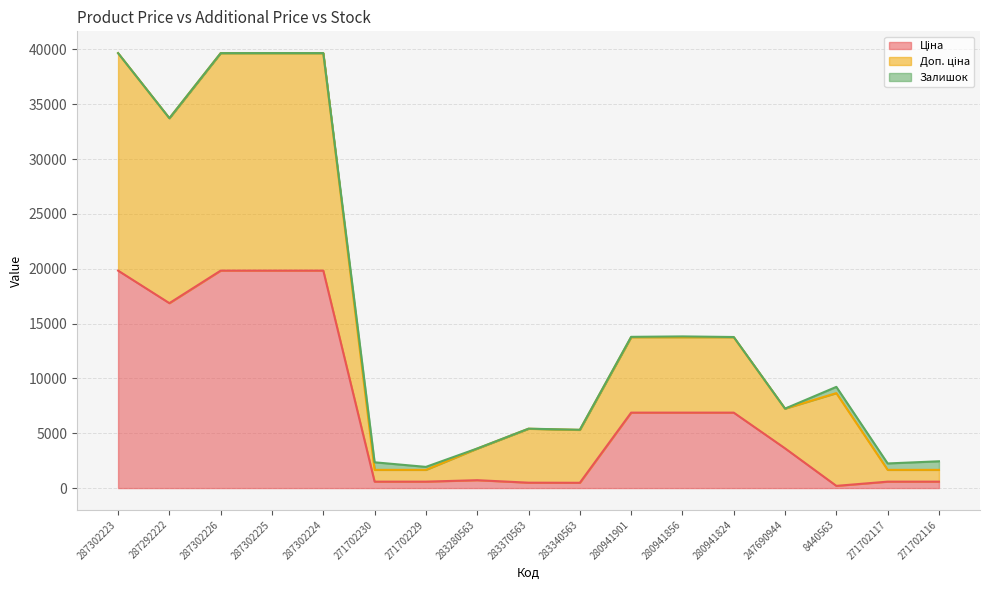

What is the label of the 17th point from the right?

287302223